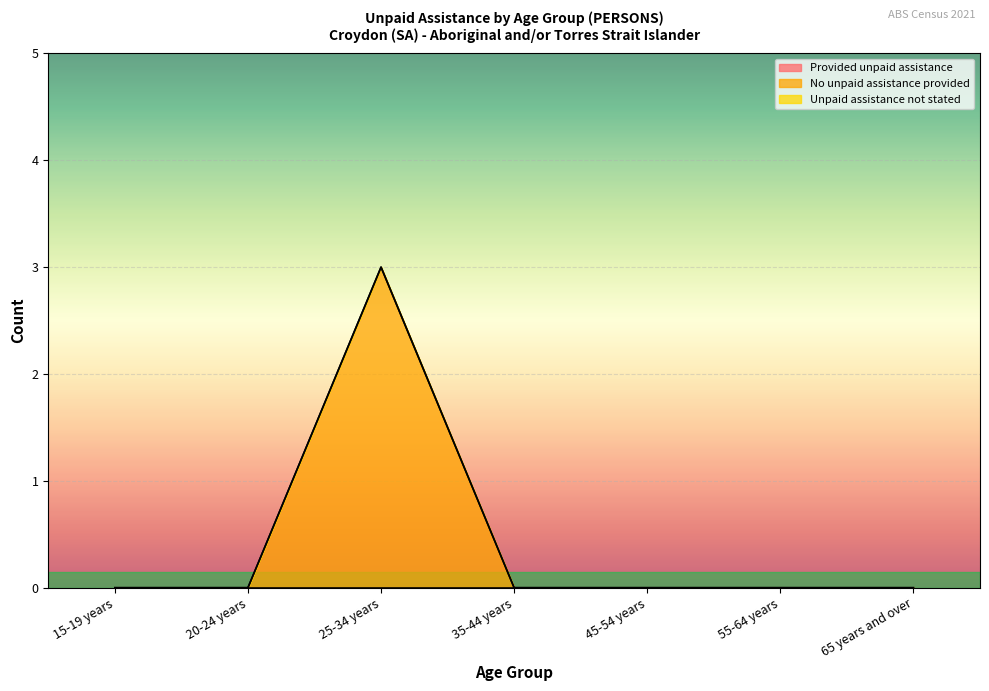

True or false: Unpaid assistance not stated and Provided unpaid assistance cross at least once.

False